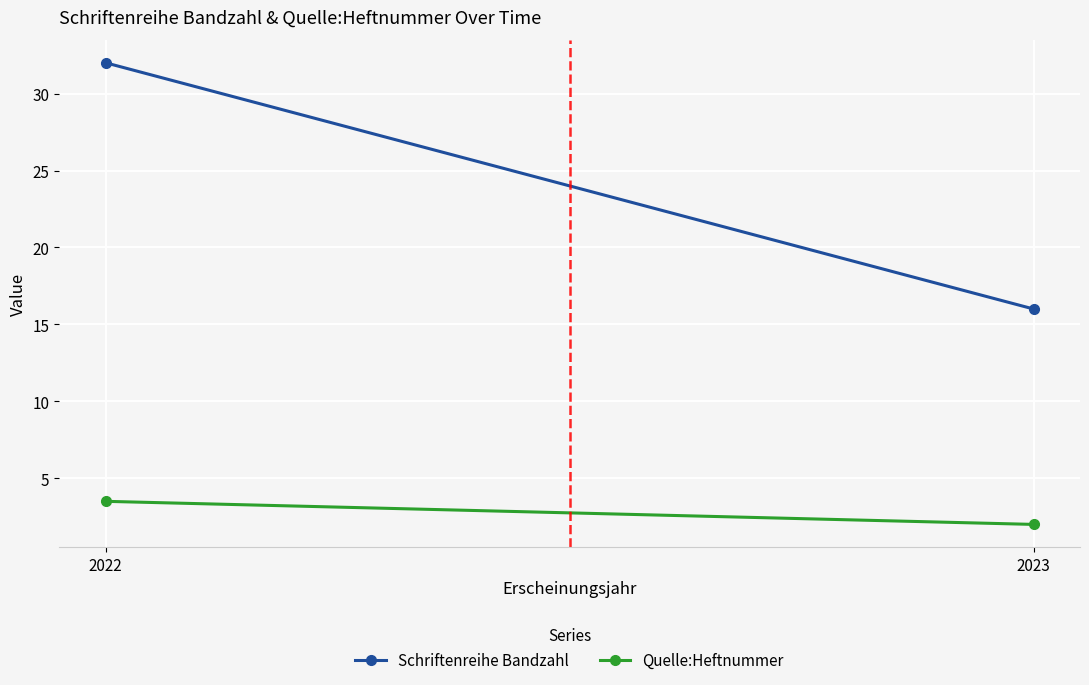

Which has a higher value, 2022 or 2023?

2022